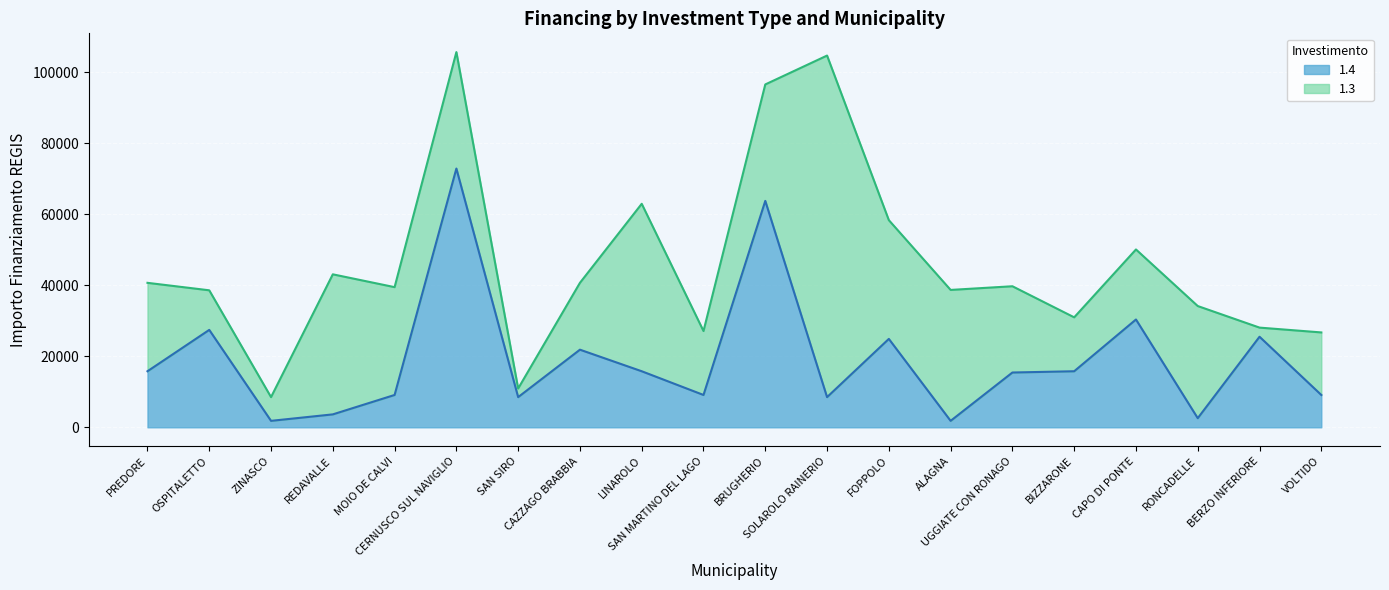

Read the value at ZINASCO.

1821